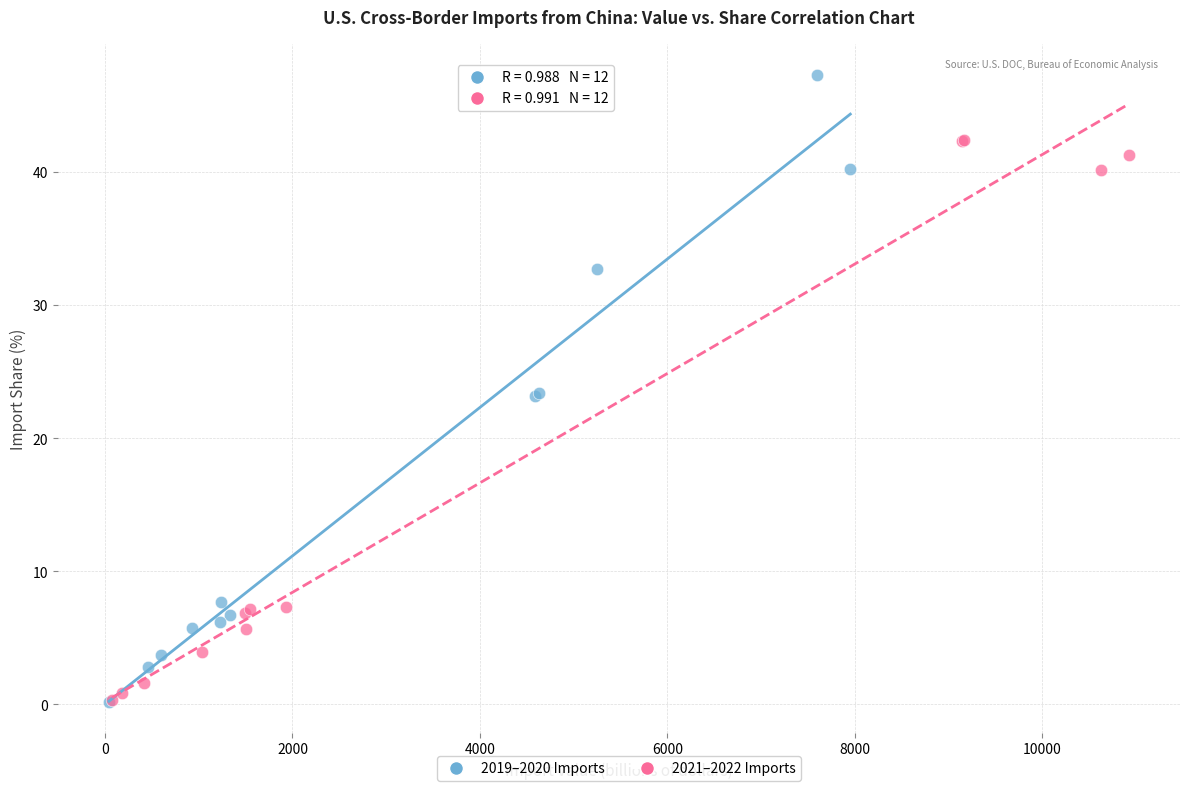

Which series contains the highest Y value?

2019–2020 Imports